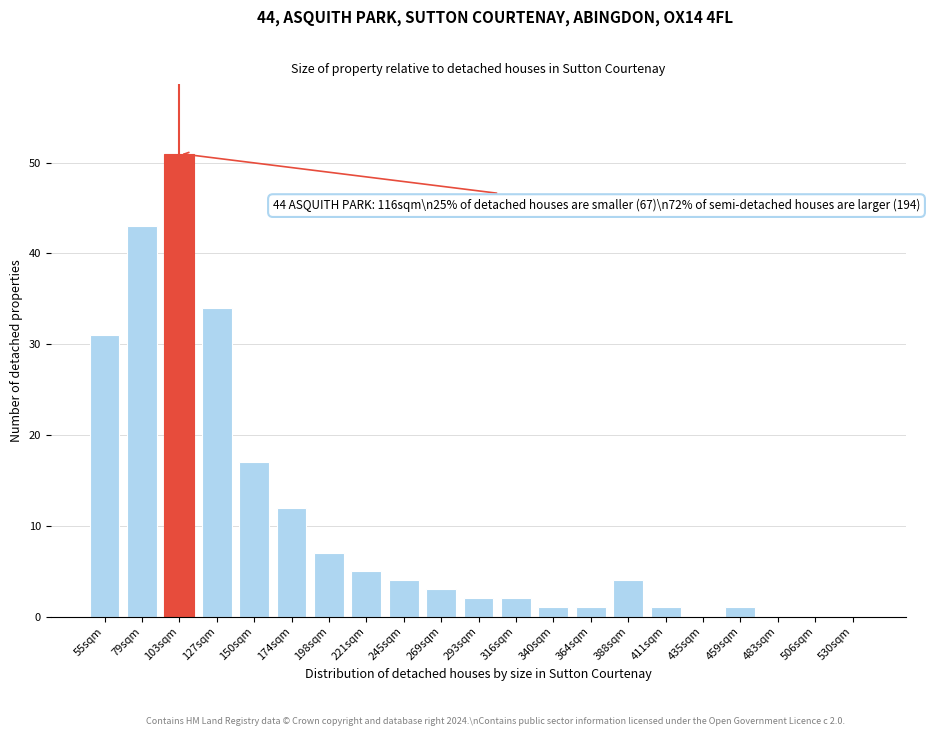

Reading left to right, list all the values displayed in this chart.

55sqm=31	79sqm=43	103sqm=51	127sqm=34	150sqm=17	174sqm=12	198sqm=7	221sqm=5	245sqm=4	269sqm=3	293sqm=2	316sqm=2	340sqm=1	364sqm=1	388sqm=4	411sqm=1	435sqm=0	459sqm=1	483sqm=0	506sqm=0	530sqm=0